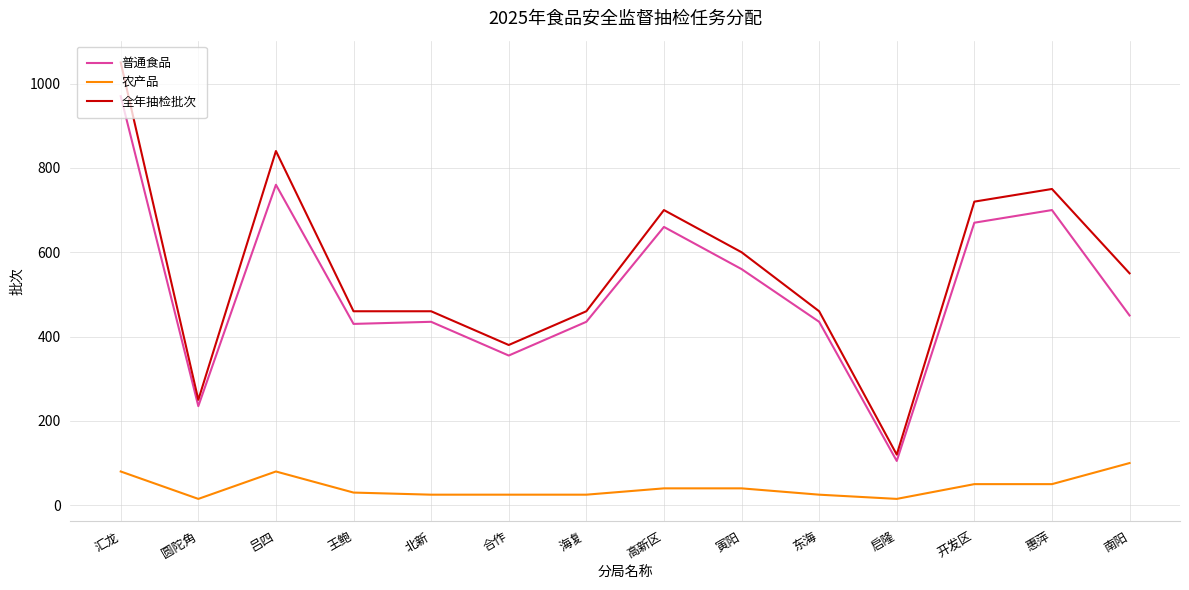

At how many categories does at least one series exceed 831?

2